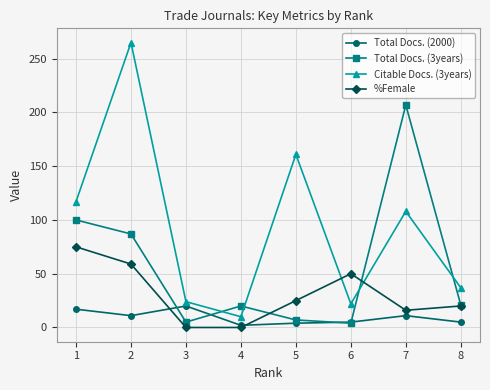

Between 1 and 8, which series saw the biggest shift?

Citable Docs. (3years)